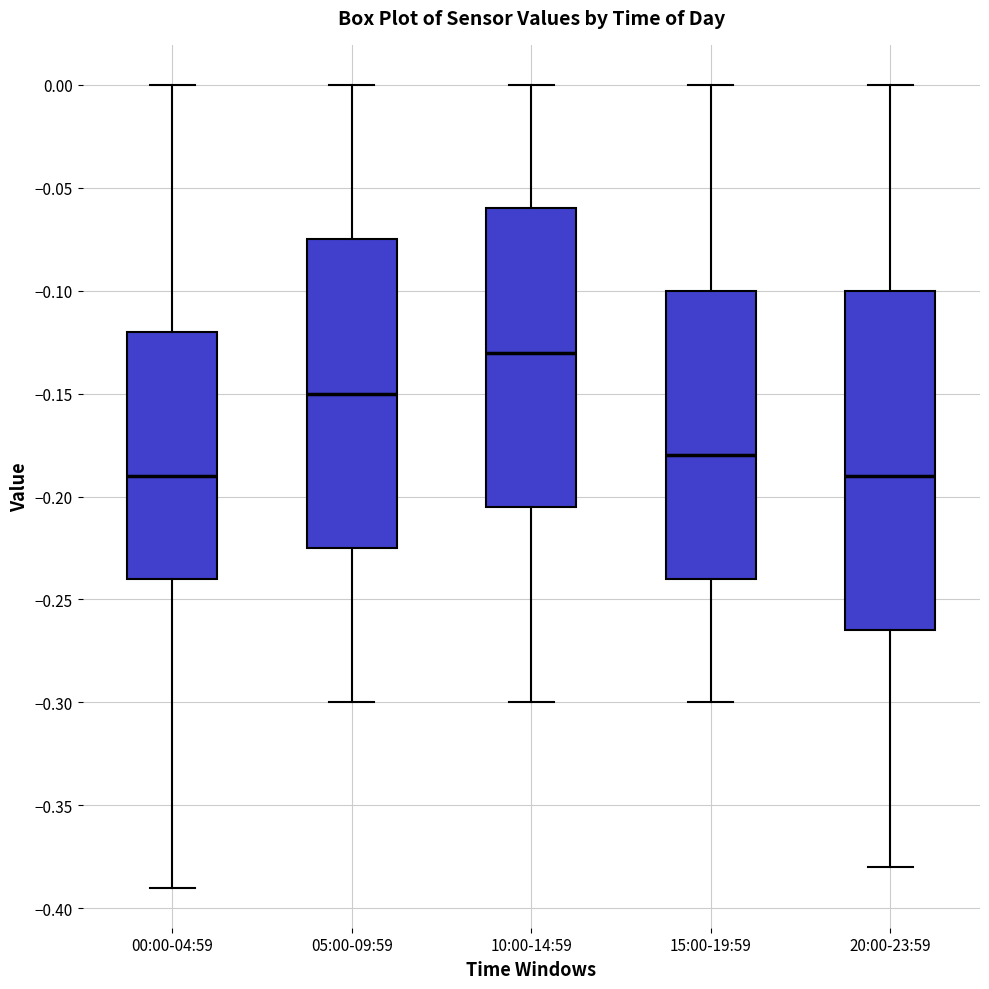

Which box has the highest median line?

10:00-14:59